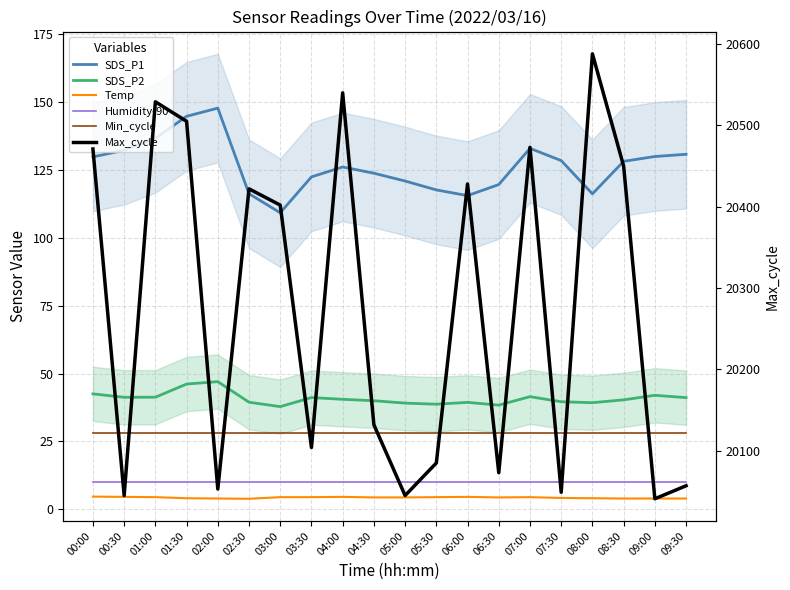

Count the number of categories in the chart.

20